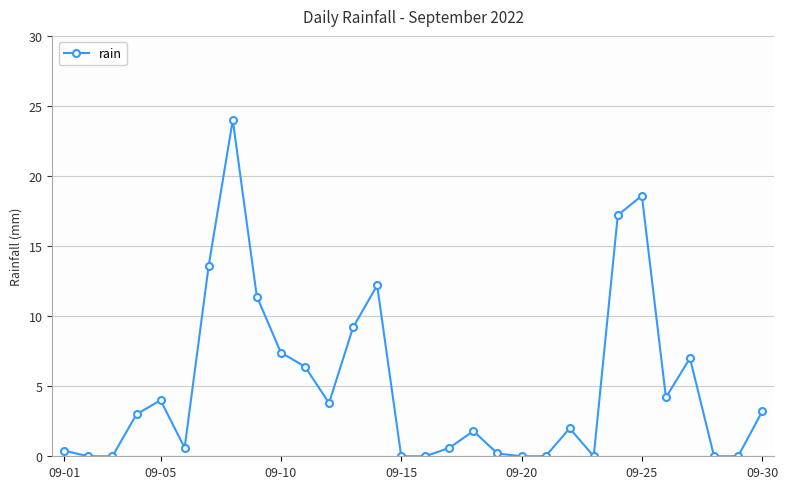

What is the greatest value displayed?

24.0